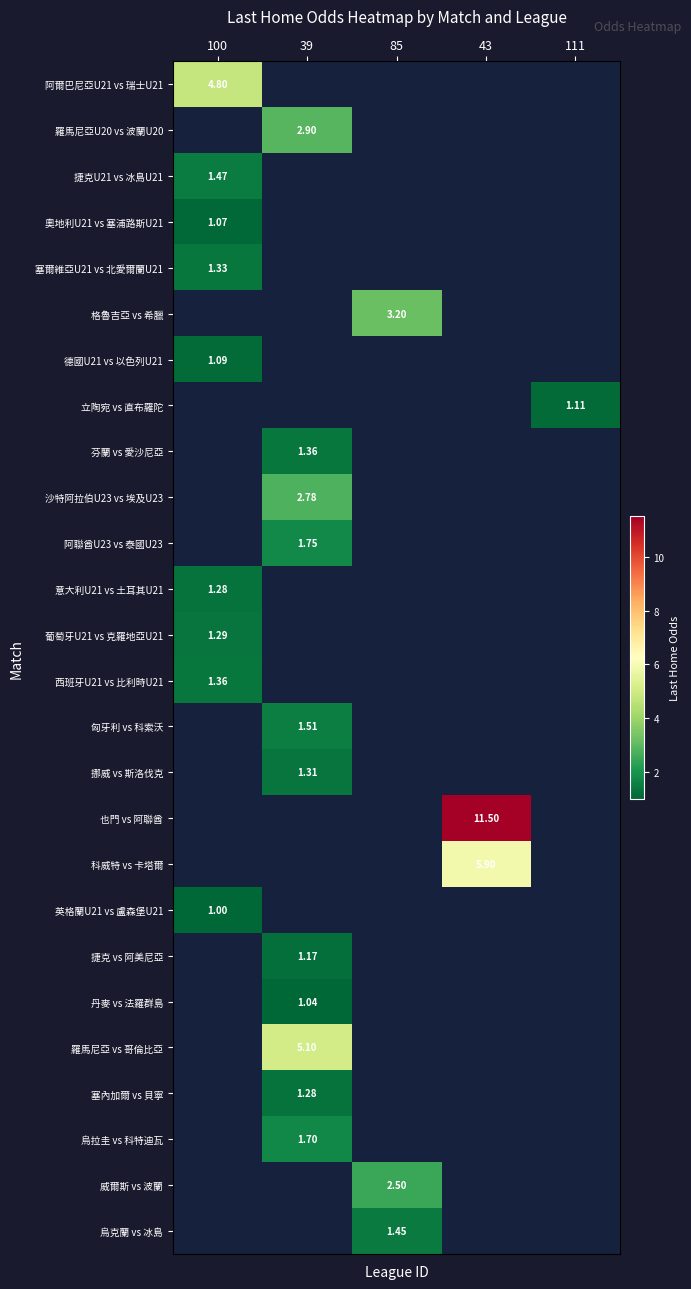

At how many categories does at least one series exceed 4?

3